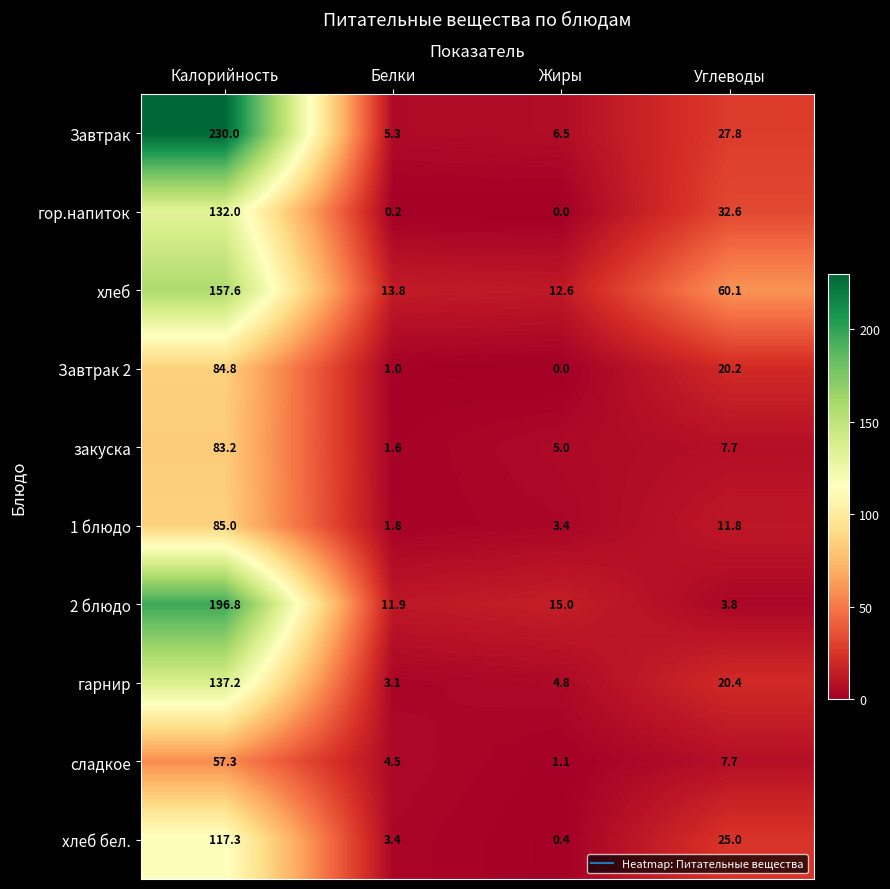

What is the approximate value of хлеб бел. at Калорийность?

117.3